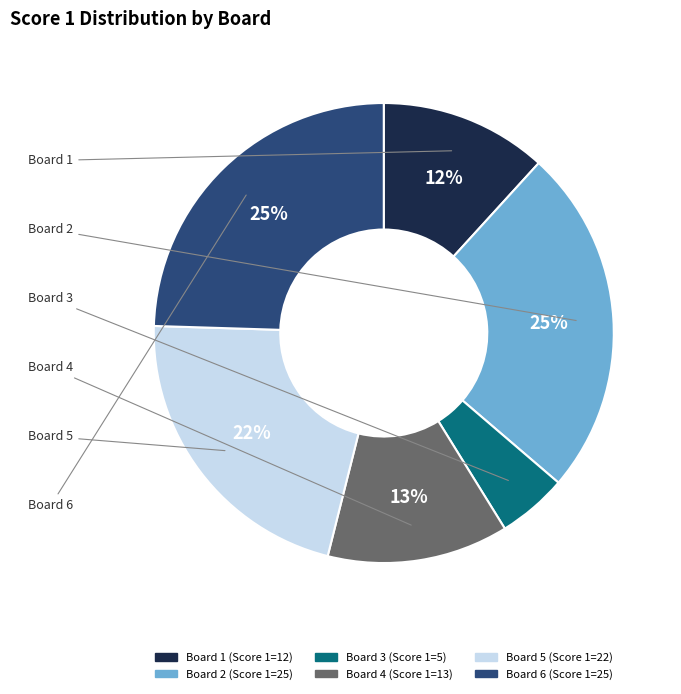

Which slice is the smallest?

Board 3